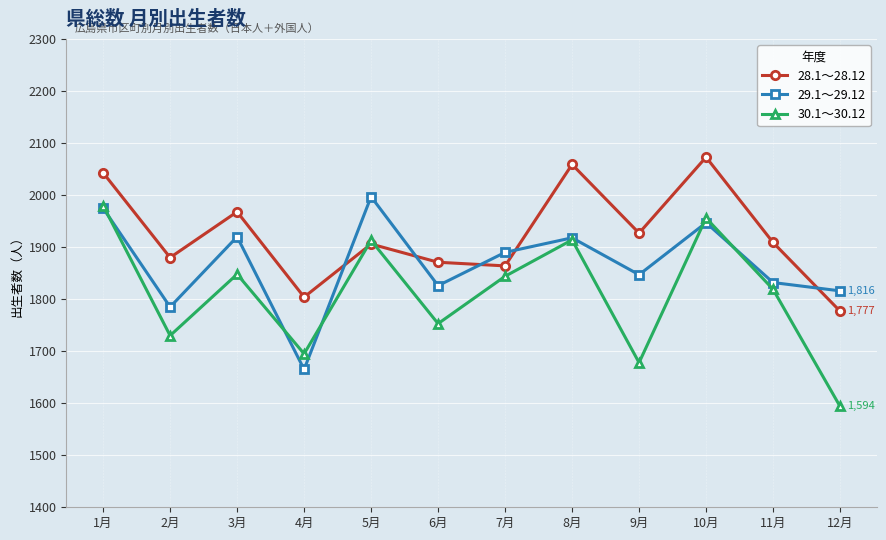

In 28.1～28.12, how many points are higher than both neighbors (excluding endpoints)?

4